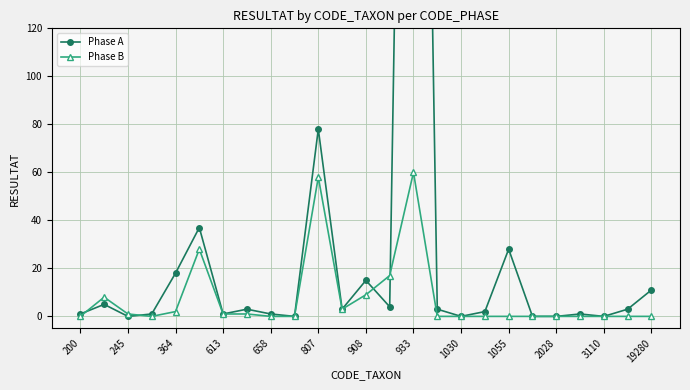

Count the number of data series in this chart.

2